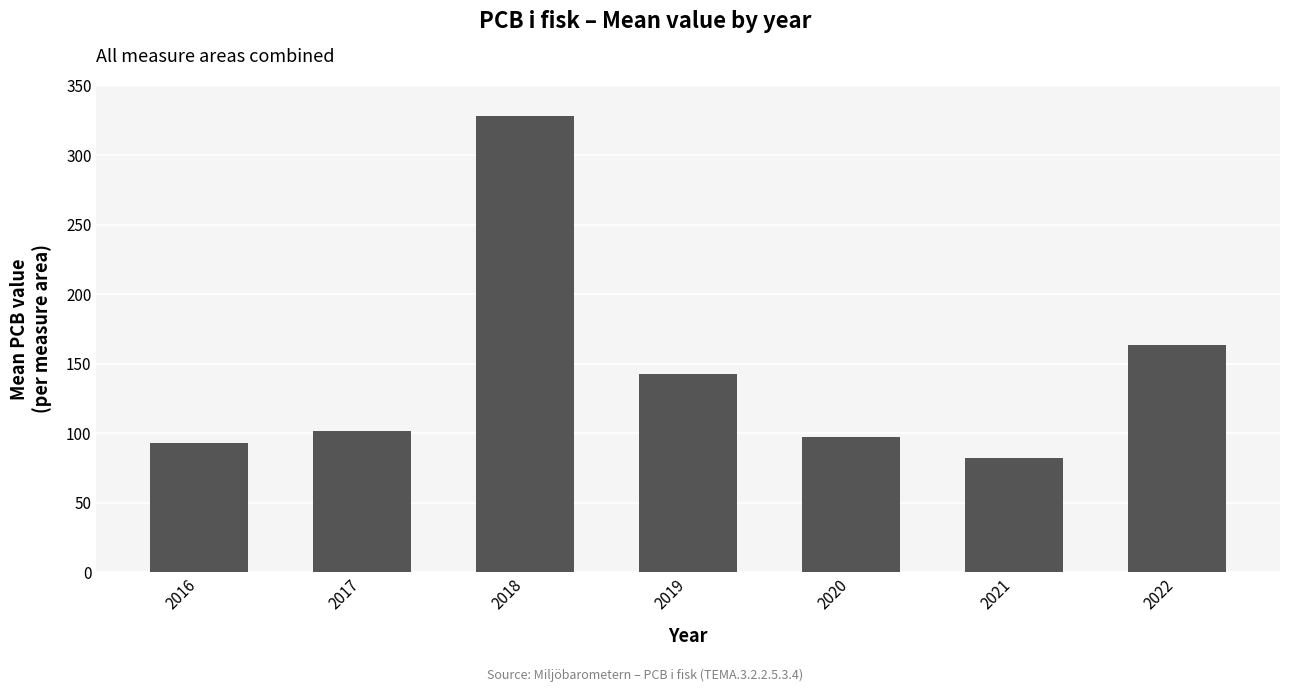

Where is the data nearest to the value 205?

2022